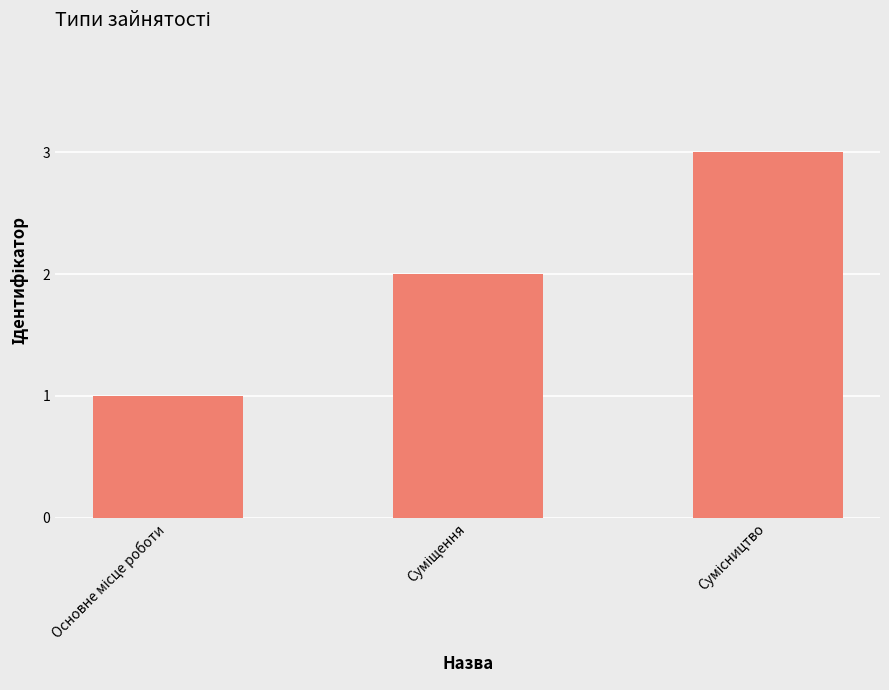

What is the maximum value shown in the chart?

3